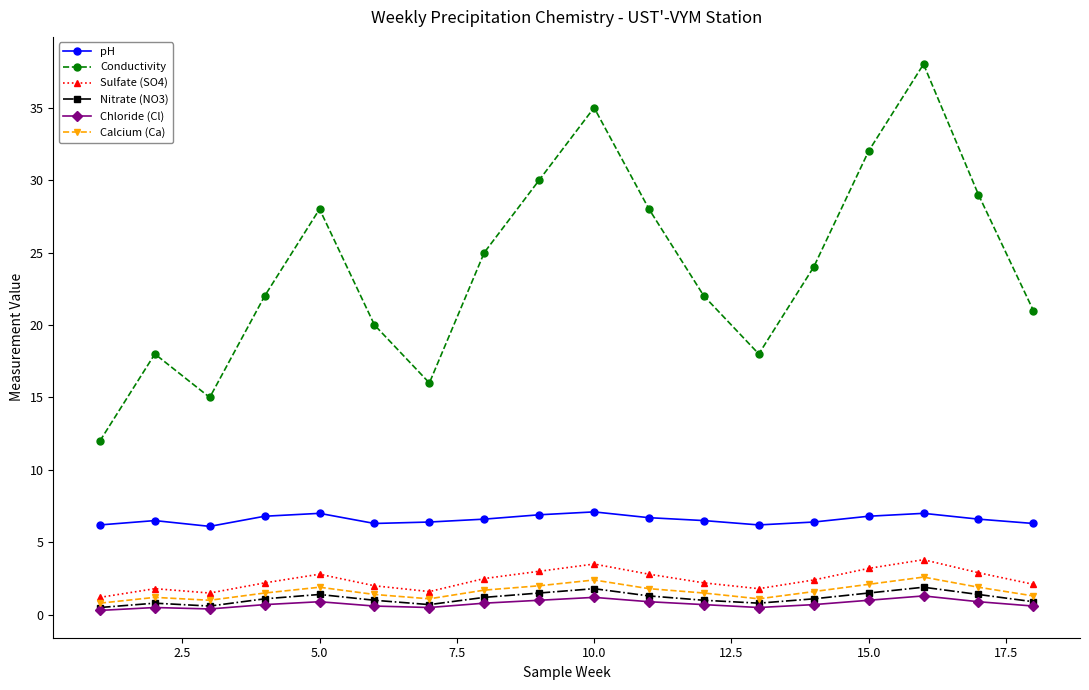

What is the value of the Calcium (Ca) point at the 11th from the left?

1.8